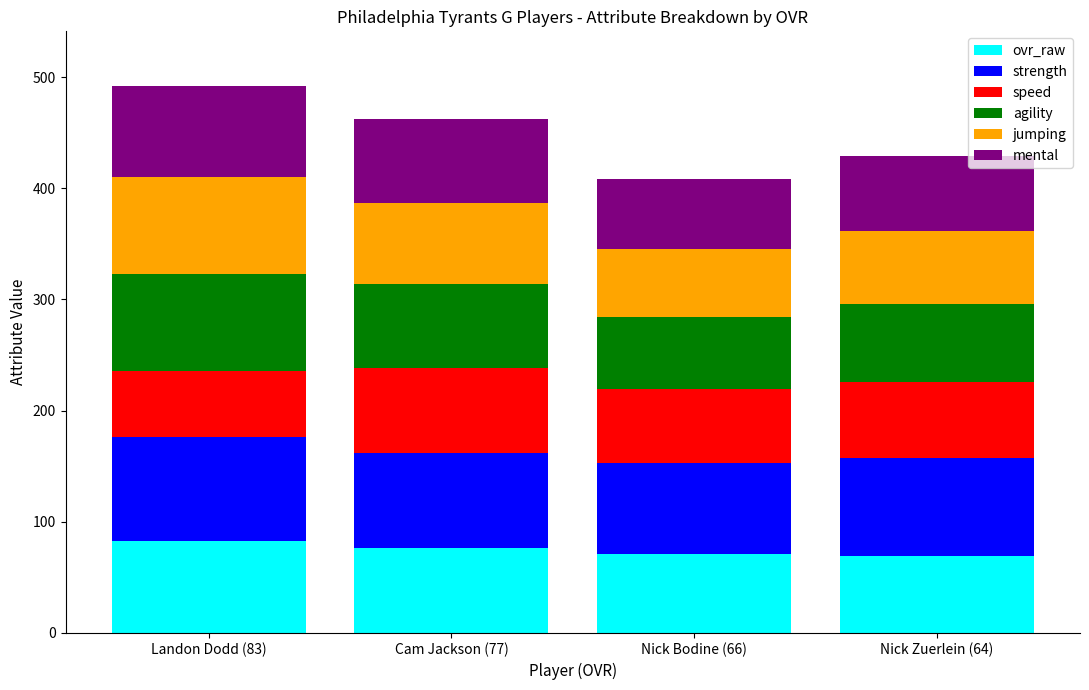

Is it true that ovr_raw equals 125 at Cam Jackson (77)?

False